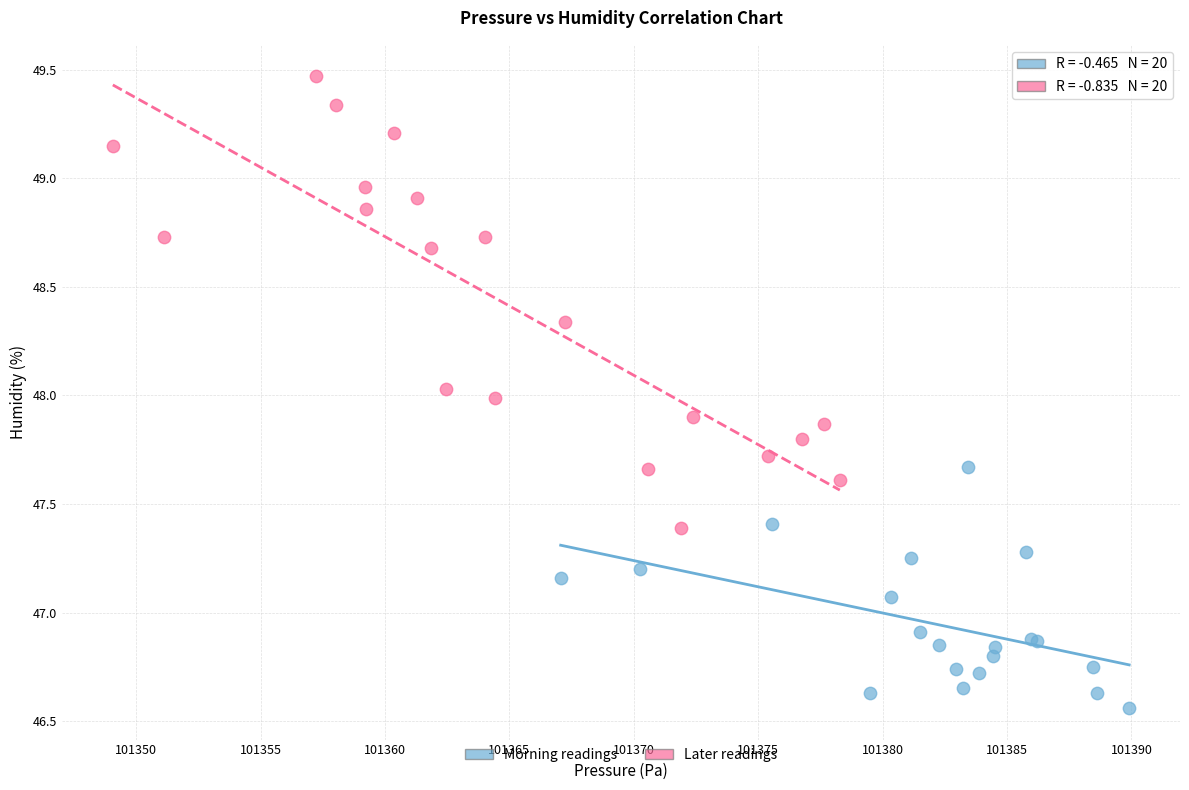

Which series has the largest Y range (max minus min)?

Later readings